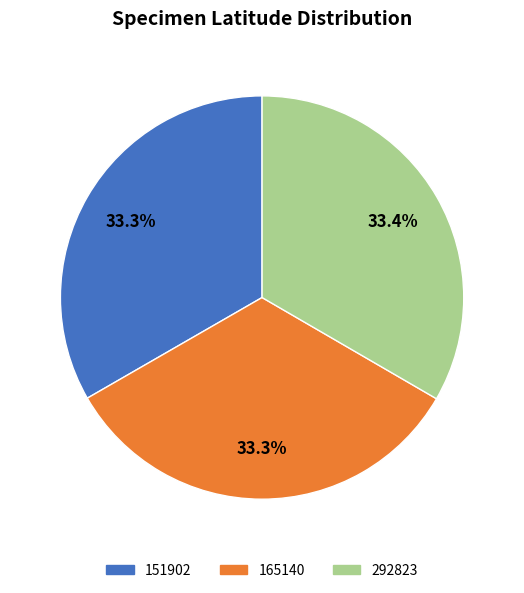

The 151902 slice represents 39% of the pie. True or false?

False